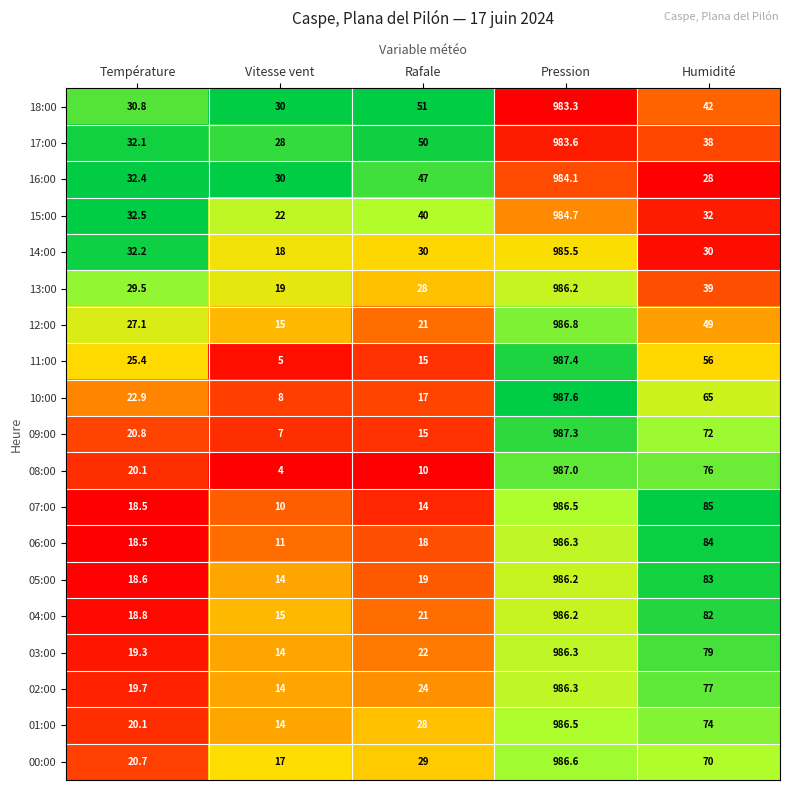

What is the average value of the 14:00 series?

219.1